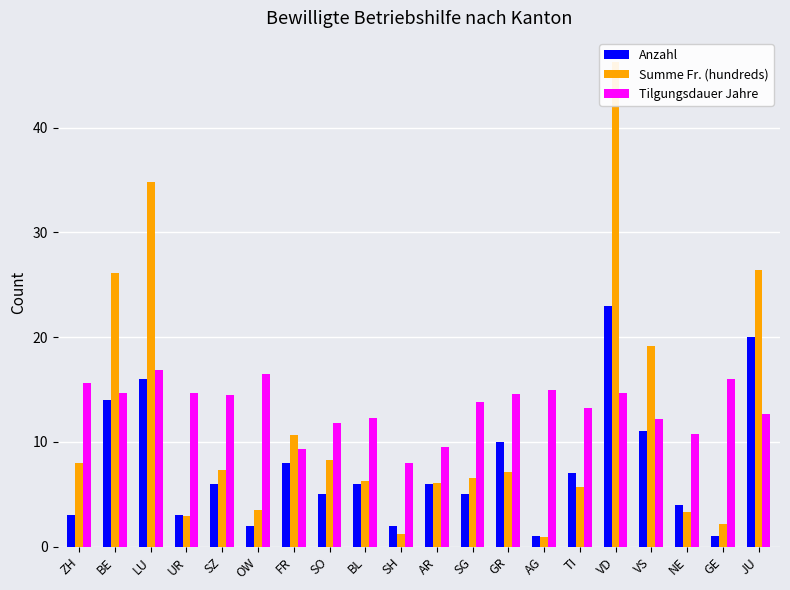

What is the value of the Summe Fr. (hundreds) bar at the 17th from the left?

19.1